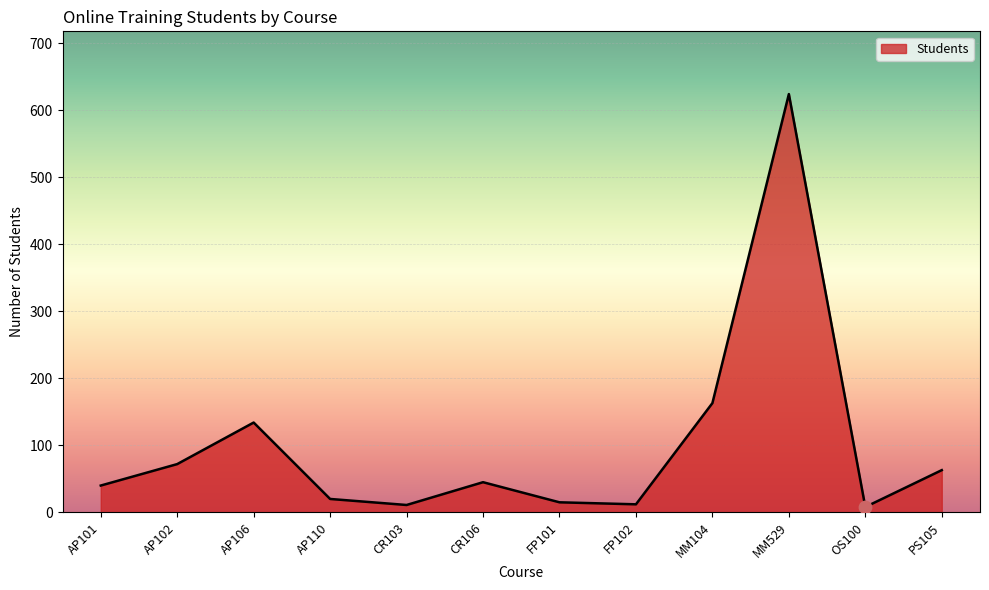

Approximately how many times larger is the value at MM104 compared to PS105?

2.6